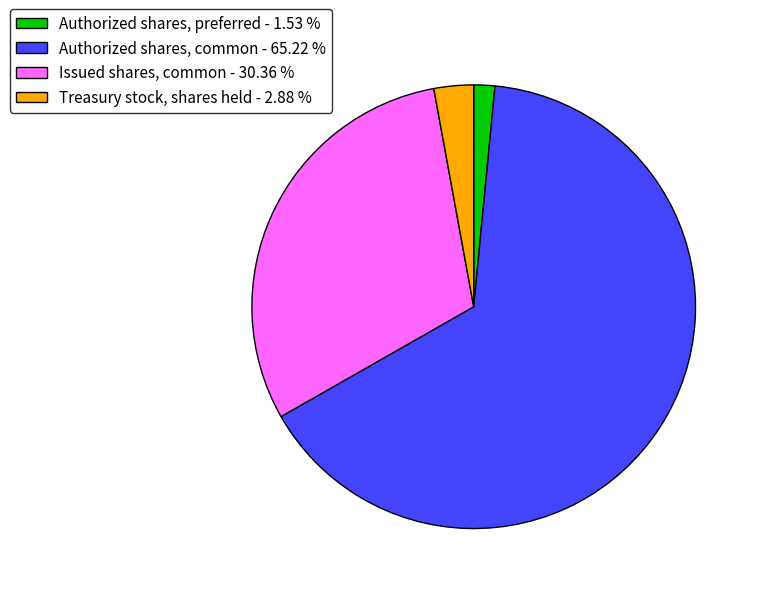

Do Issued shares, common and Authorized shares, common together represent more than half of the pie?

Yes